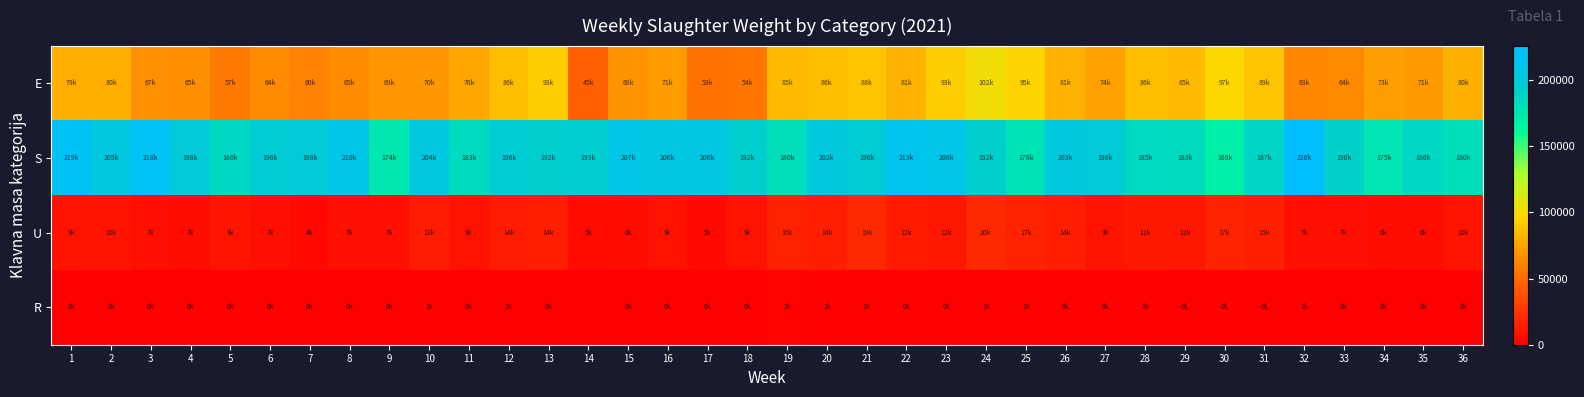

Reading left to right, transcribe all the data shown in this chart.

E: 1=79259	2=80112	3=67014	4=65602	5=57290	6=64670	7=60691	8=65078	9=69161	10=70678	11=76093	12=86357	13=93359	14=45801	15=68260	16=71756	17=53334	18=54802	19=85146	20=86212	21=88440	22=81503	23=93067	24=102159	25=95457	26=81689	27=74383	28=86148	29=85324	30=97710	31=89569	32=63433	33=64488	34=73026	35=71073	36=80987
S: 1=219671	2=205882	3=218459	4=198700	5=186057	6=196194	7=198013	8=210110	9=174710	10=204935	11=183578	12=196878	13=192422	14=193095	15=207873	16=206455	17=206314	18=192317	19=180513	20=202776	21=196404	22=213144	23=208573	24=192048	25=178338	26=203149	27=198832	28=185464	29=183810	30=169554	31=187923	32=226234	33=190348	34=175948	35=186379	36=180620
U: 1=9149	2=10467	3=7657	4=7056	5=9821	6=7729	7=4505	8=7664	9=7297	10=13355	11=9521	12=14048	13=14923	14=5459	15=6787	16=9528	17=5070	18=9233	19=16174	20=14822	21=19630	22=12408	23=12301	24=20021	25=17325	26=14197	27=9882	28=11974	29=12071	30=17179	31=15094	32=7923	33=7142	34=6883	35=6199	36=10272
R: 1=940	2=532	3=334	4=604	5=217	6=218	7=106	8=535	9=530	10=1673	11=318	12=1328	13=755	14=0	15=876	16=712	17=323	18=337	19=2271	20=1469	21=1052	22=935	23=485	24=1304	25=1188	26=715	27=892	28=1164	29=503	30=889	31=858	32=1401	33=511	34=687	35=206	36=194